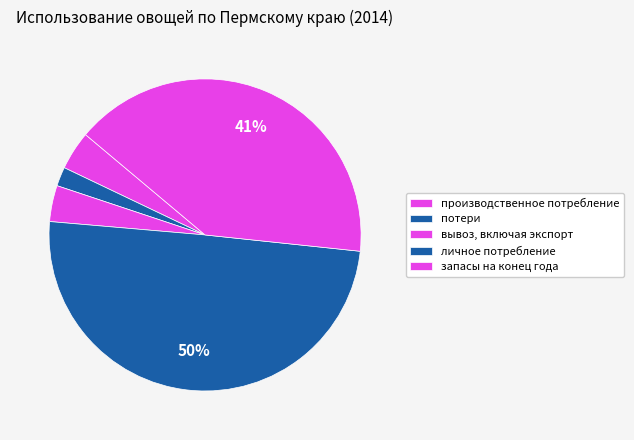

Combined, what portion of the pie is запасы на конец года and потери?

42.5%